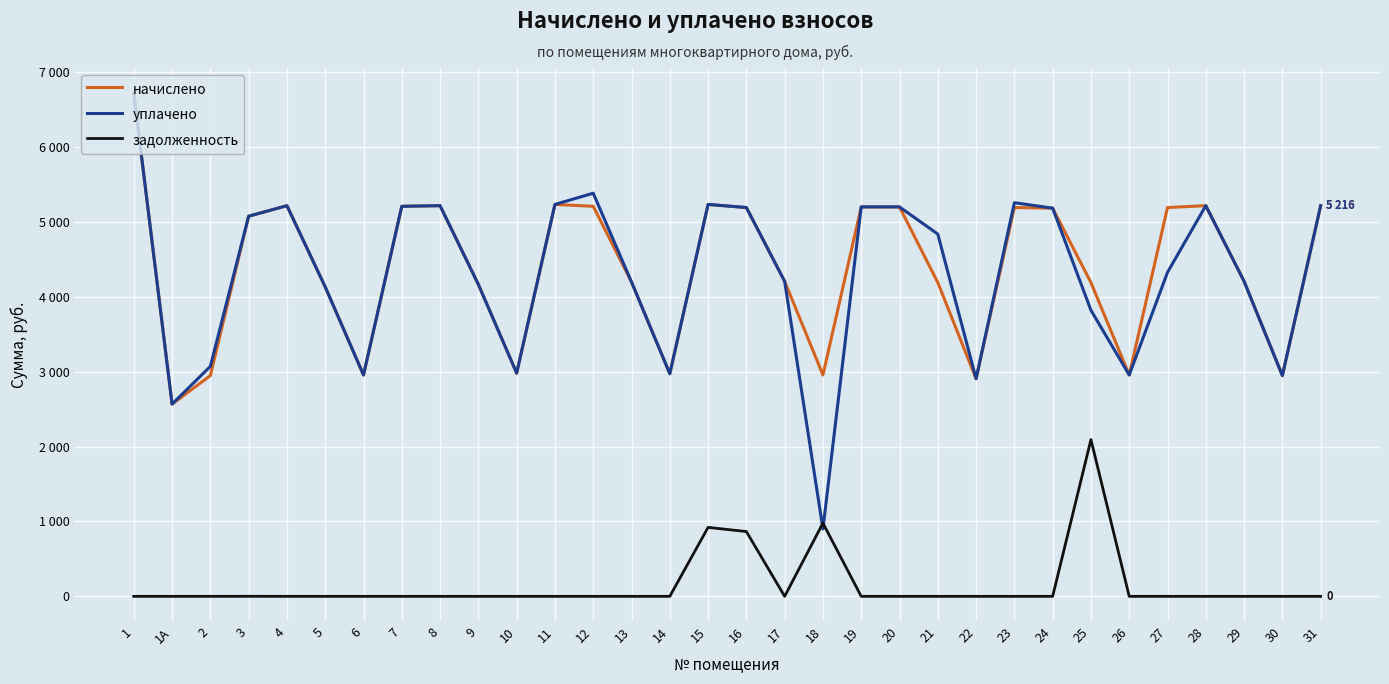

What are all the series names shown in the legend?

начислено, уплачено, задолженность